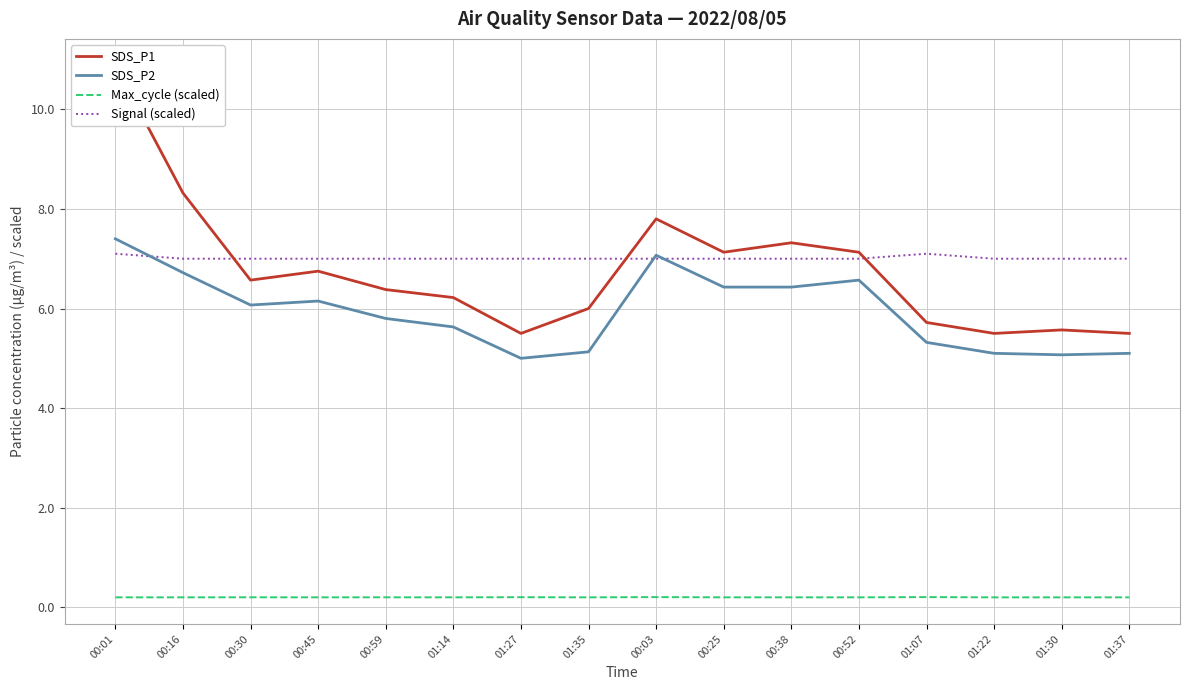

Reading left to right, extract all data points from this chart.

SDS_P1: 00:01=10.9	00:16=8.3	00:30=6.6	00:45=6.8	00:59=6.4	01:14=6.2	01:27=5.5	01:35=6.0	00:03=7.8	00:25=7.1	00:38=7.3	00:52=7.1	01:07=5.7	01:22=5.5	01:30=5.6	01:37=5.5
SDS_P2: 00:01=7.4	00:16=6.7	00:30=6.1	00:45=6.2	00:59=5.8	01:14=5.6	01:27=5.0	01:35=5.1	00:03=7.1	00:25=6.4	00:38=6.4	00:52=6.6	01:07=5.3	01:22=5.1	01:30=5.1	01:37=5.1
Max_cycle (scaled): 00:01=0.2	00:16=0.2	00:30=0.2	00:45=0.2	00:59=0.2	01:14=0.2	01:27=0.2	01:35=0.2	00:03=0.2	00:25=0.2	00:38=0.2	00:52=0.2	01:07=0.2	01:22=0.2	01:30=0.2	01:37=0.2
Signal (scaled): 00:01=7.1	00:16=7.0	00:30=7.0	00:45=7.0	00:59=7.0	01:14=7.0	01:27=7.0	01:35=7.0	00:03=7.0	00:25=7.0	00:38=7.0	00:52=7.0	01:07=7.1	01:22=7.0	01:30=7.0	01:37=7.0